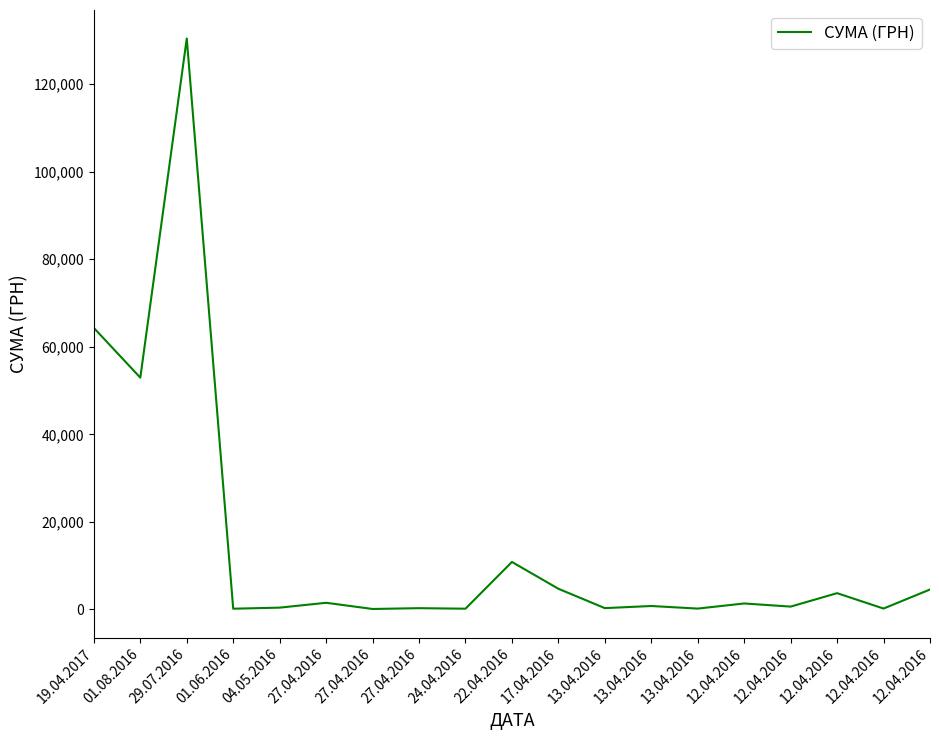

Does the chart display data point markers on the line(s)?

No